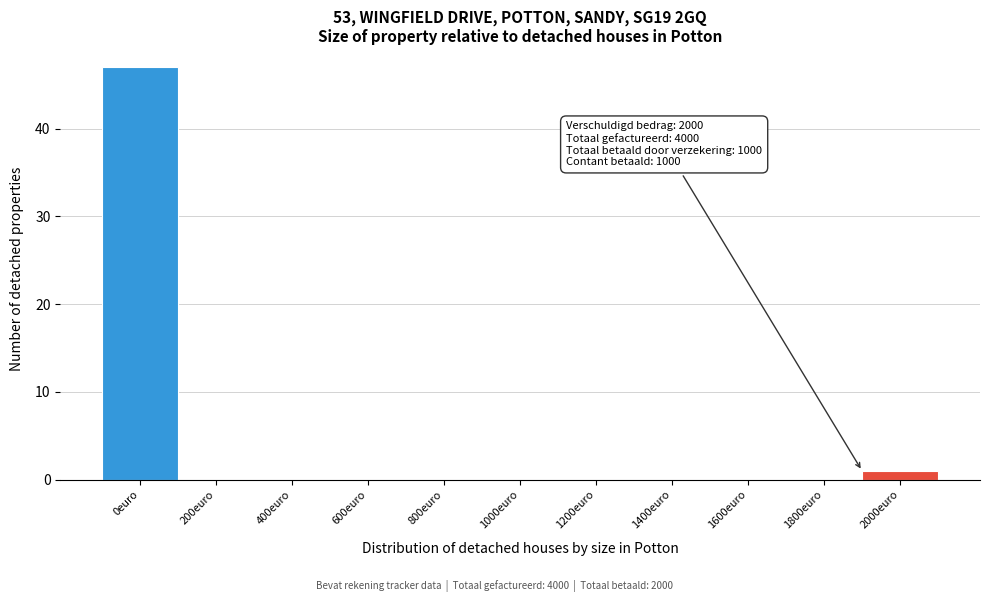

Reading left to right, what are all the values shown in this chart?

0euro=47	200euro=0	400euro=0	600euro=0	800euro=0	1000euro=0	1200euro=0	1400euro=0	1600euro=0	1800euro=0	2000euro=1